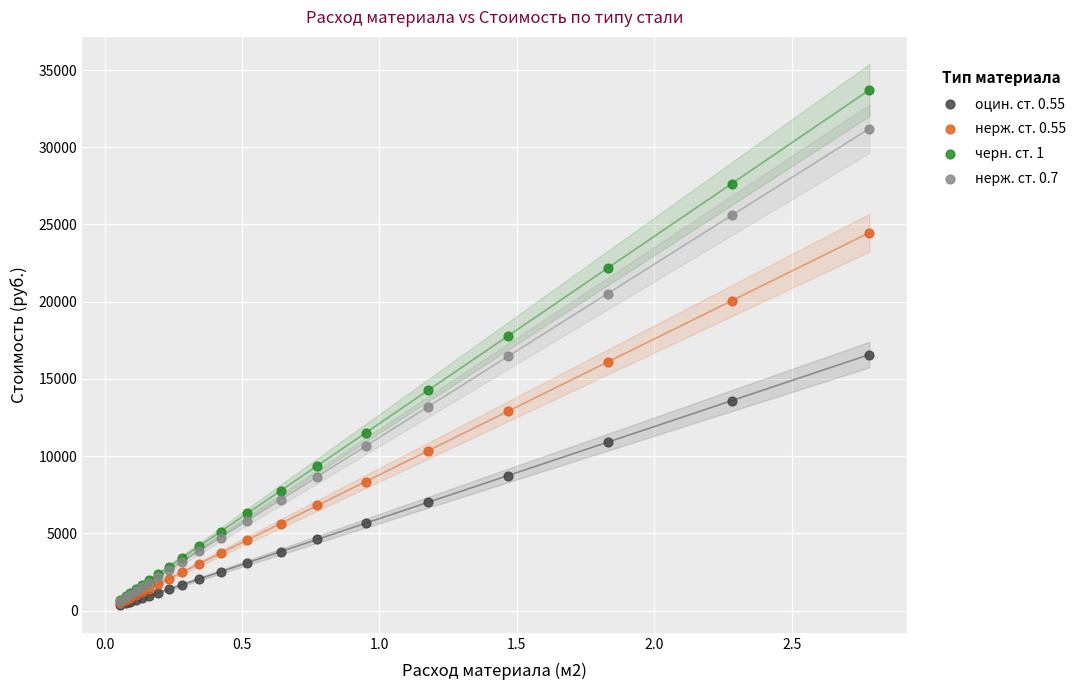

What are all the series names shown in the legend?

оцин. ст. 0.55, нерж. ст. 0.55, черн. ст. 1, нерж. ст. 0.7